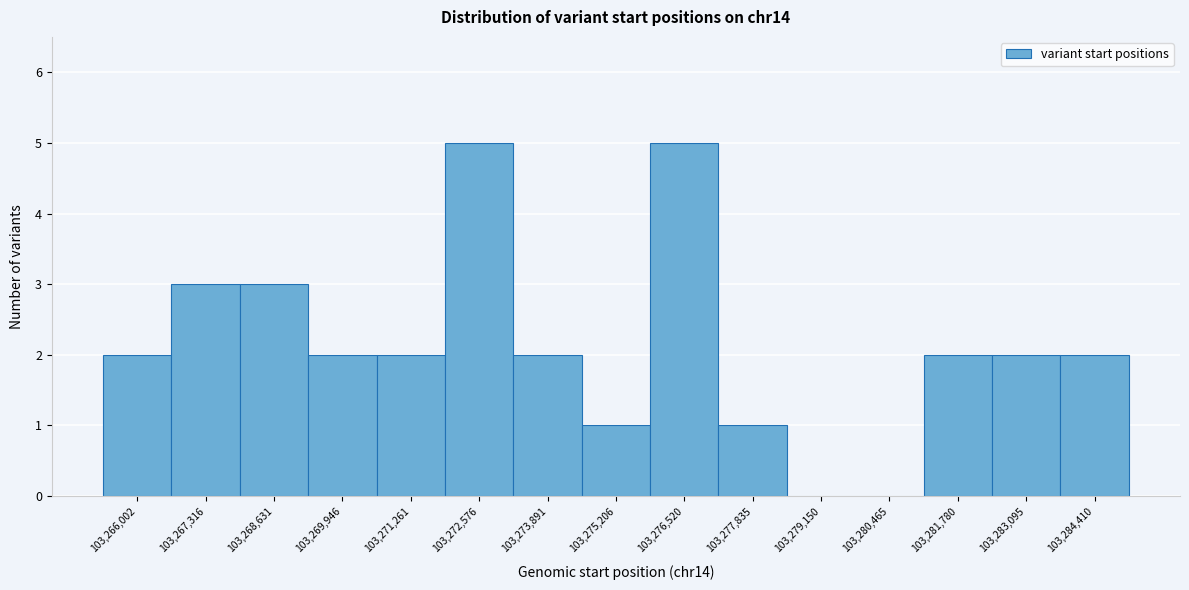

Reading left to right, transcribe all the data shown in this chart.

103,266,002=2	103,267,316=3	103,268,631=3	103,269,946=2	103,271,261=2	103,272,576=5	103,273,891=2	103,275,206=1	103,276,520=5	103,277,835=1	103,279,150=0	103,280,465=0	103,281,780=2	103,283,095=2	103,284,410=2